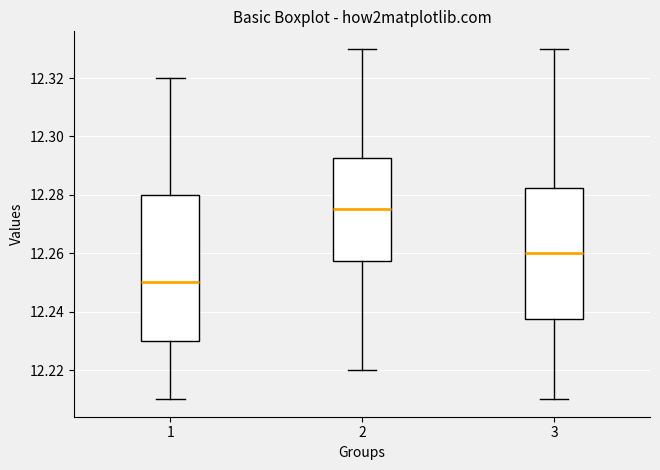

Which box is the tallest, from its lower edge to its upper edge?

1